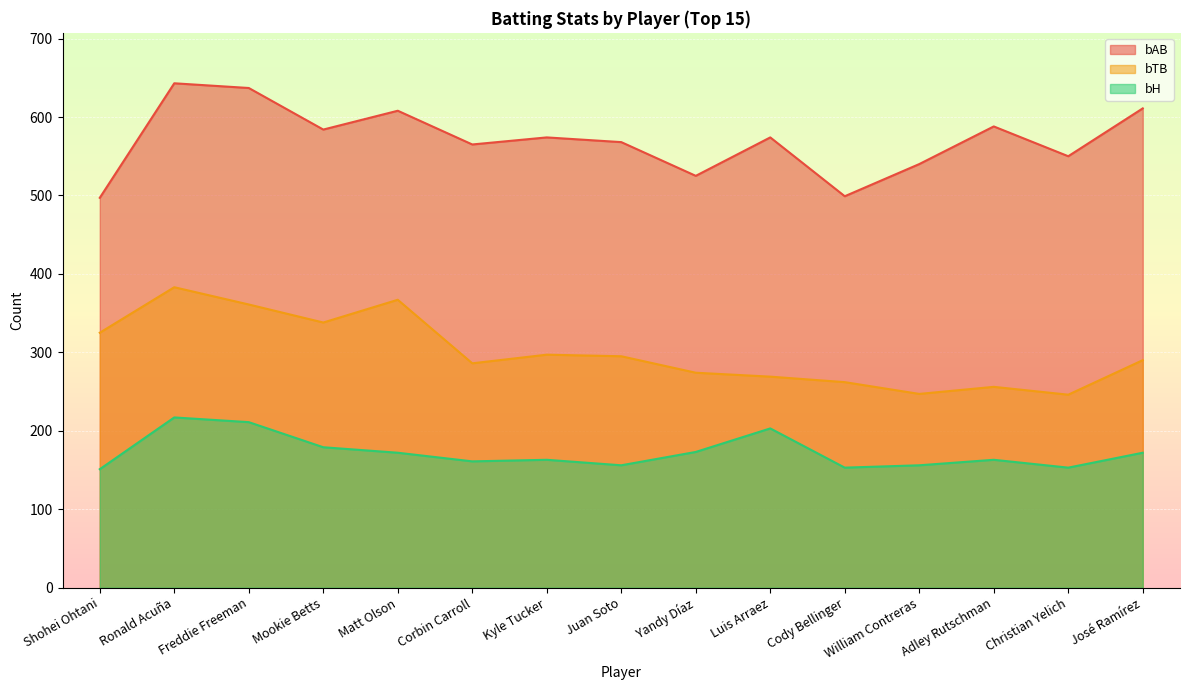

Which series changed the most between Corbin Carroll and Luis Arraez?

bH